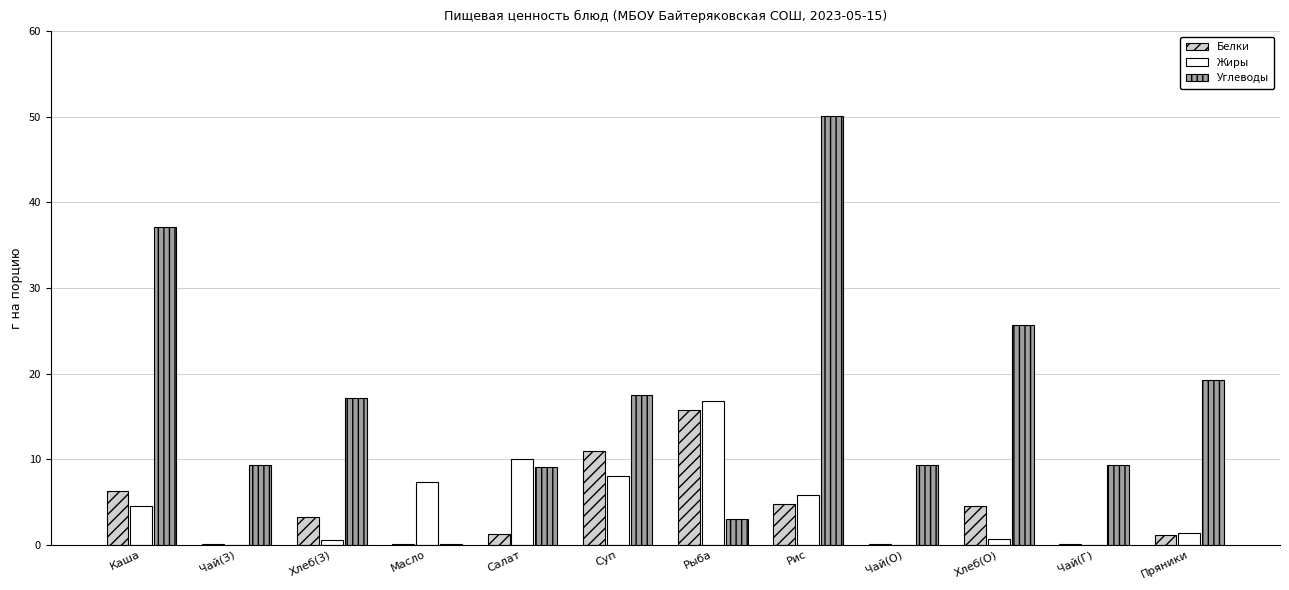

Which series has the largest total across all categories?

Углеводы